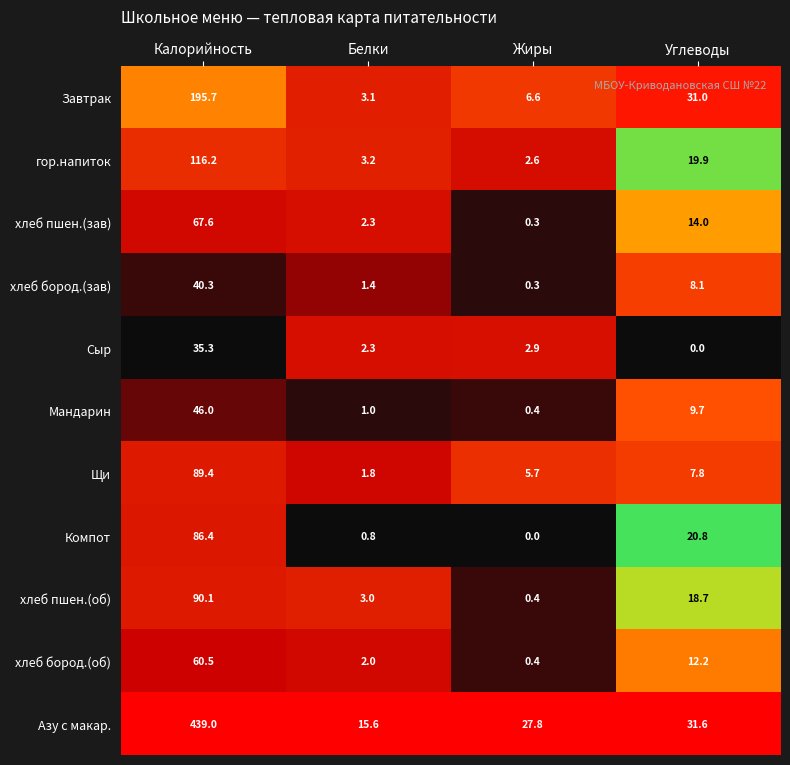

At which label does Сыр reach its minimum?

Углеводы